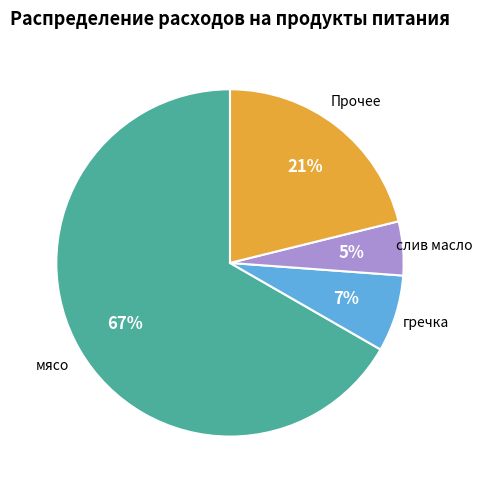

What is the smallest slice in the pie chart?

слив масло